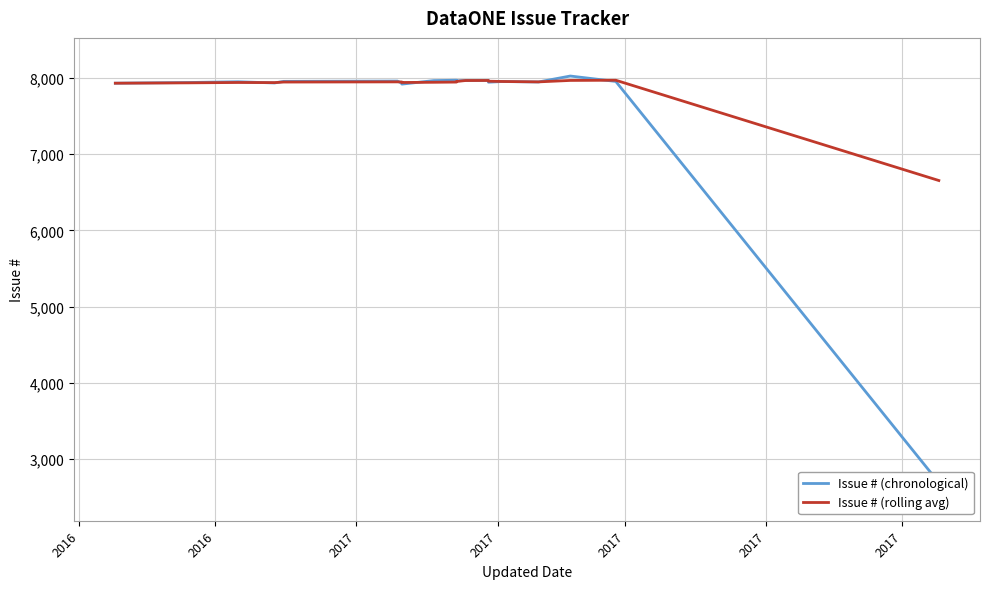

Which series ends up on top after the final intersection of Issue # (chronological) and Issue # (rolling avg)?

Issue # (rolling avg)